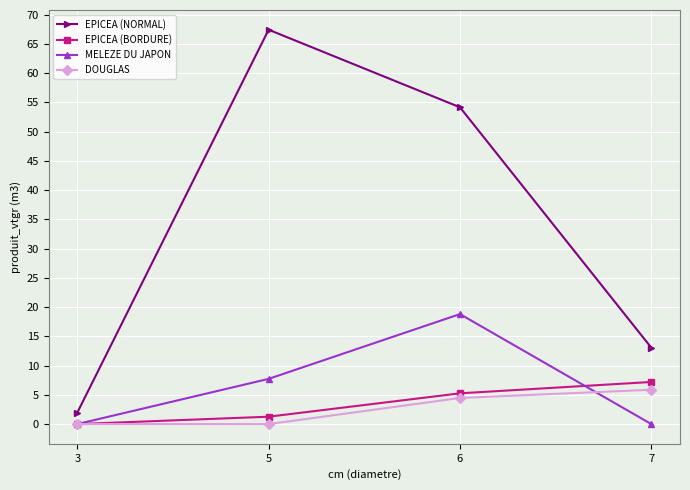

At which category is the sum across all series the highest?

6